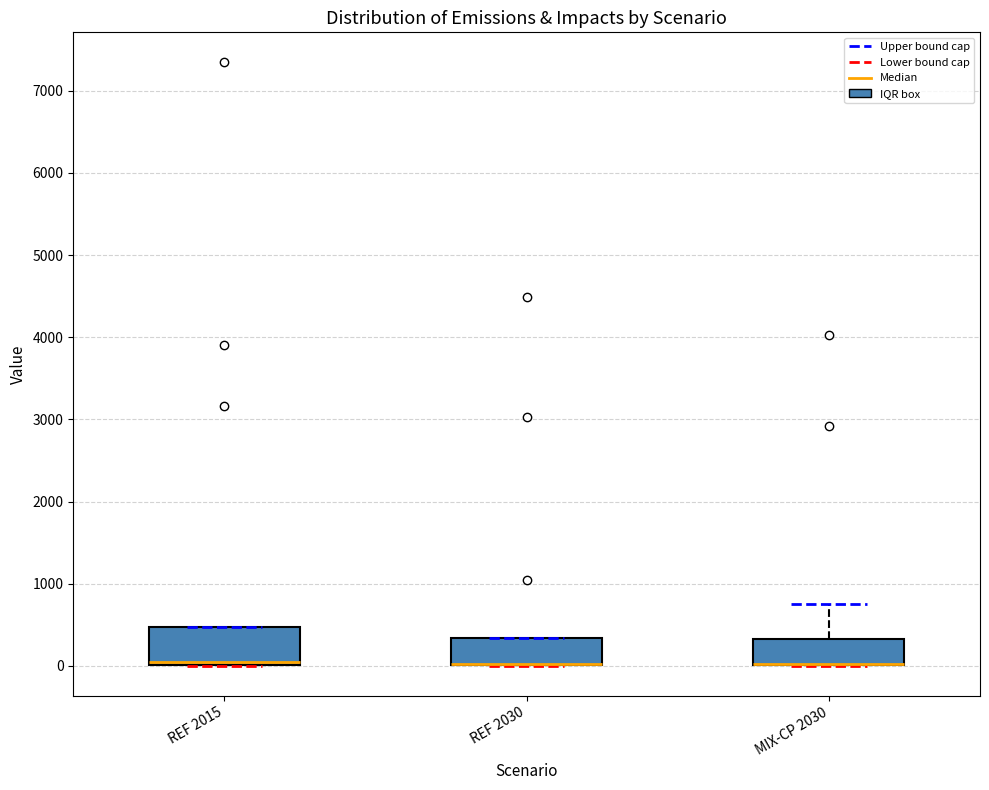

Which box is the tallest, from its lower edge to its upper edge?

REF 2015